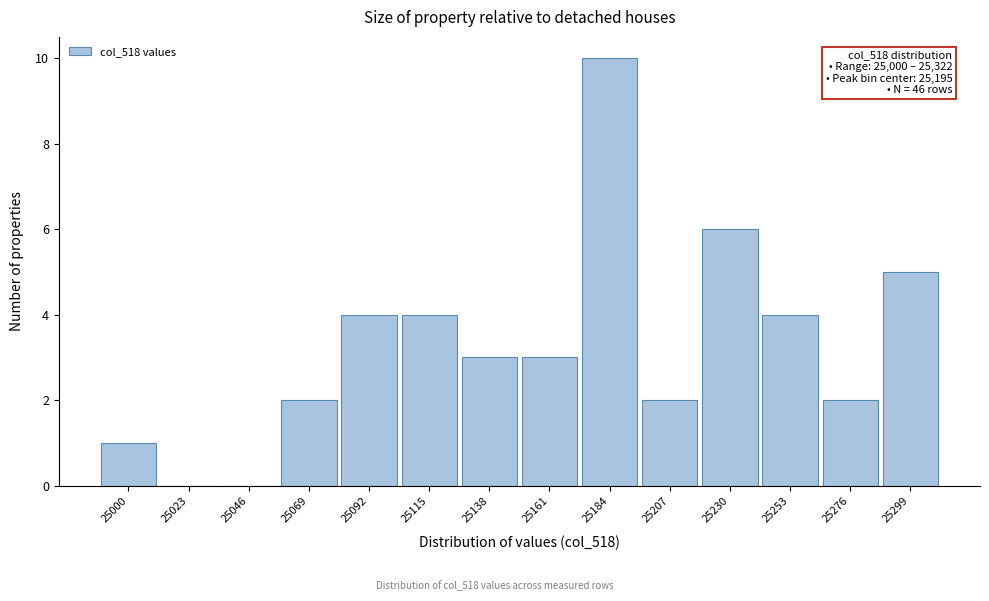

Reading left to right, transcribe all the data shown in this chart.

25000=1	25023=0	25046=0	25069=2	25092=4	25115=4	25138=3	25161=3	25184=10	25207=2	25230=6	25253=4	25276=2	25299=5